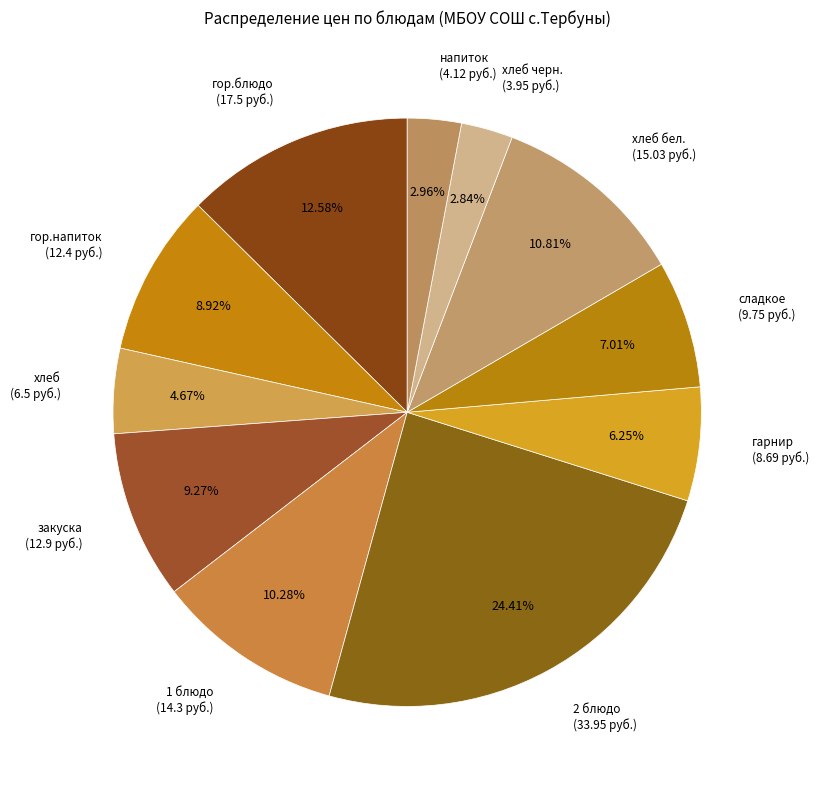

Does any single category account for the majority?

No